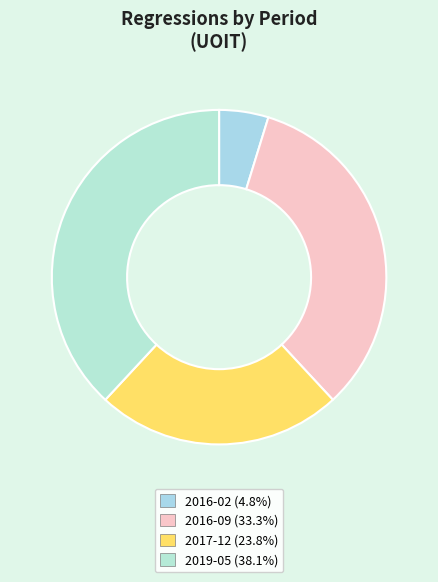

What is the largest slice in the pie chart?

2019-05